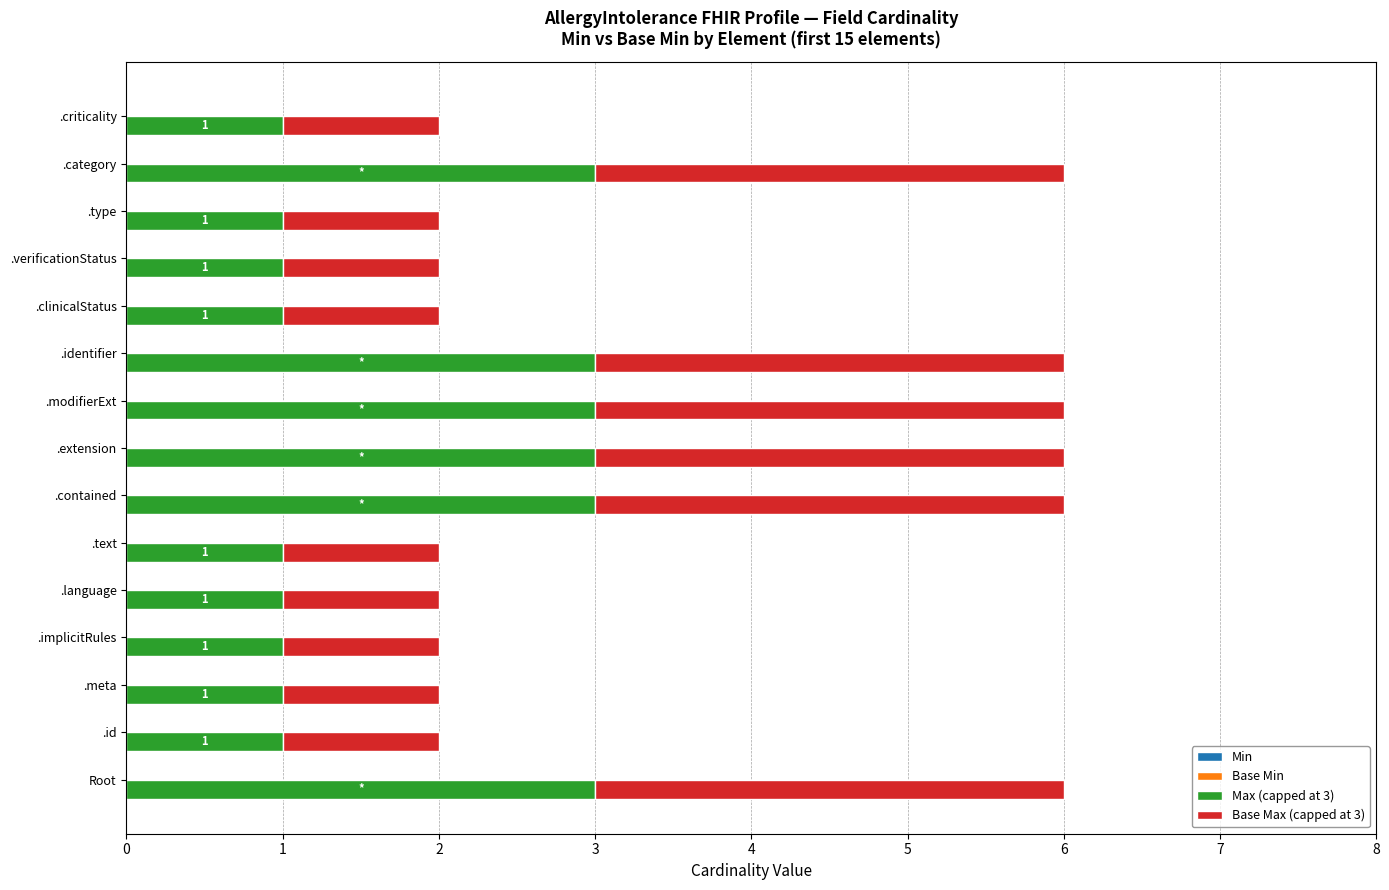

Is it true that Max (capped at 3) equals 0 at .language?

False